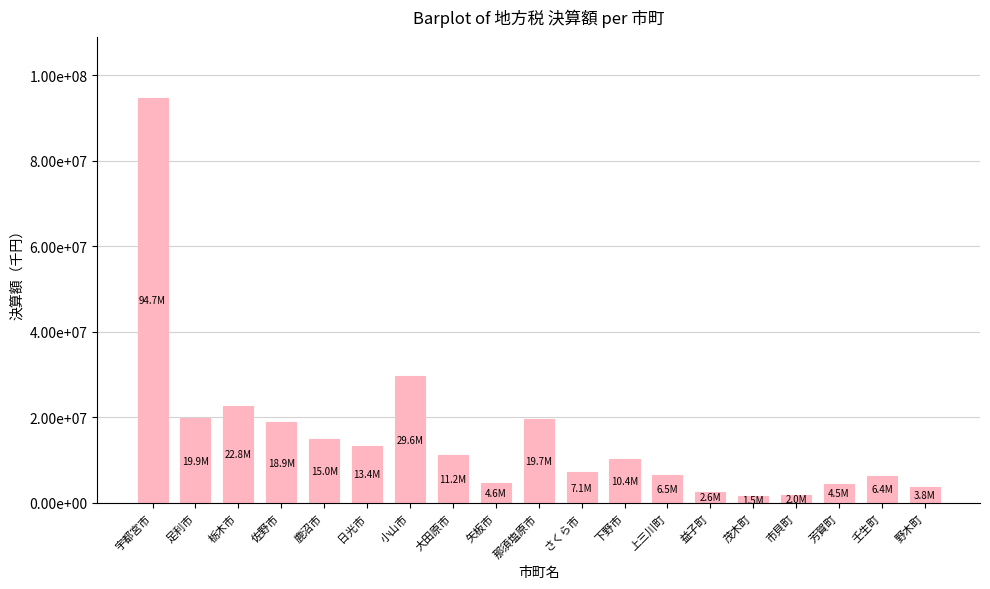

What is the label of the 4th bar from the left?

佐野市